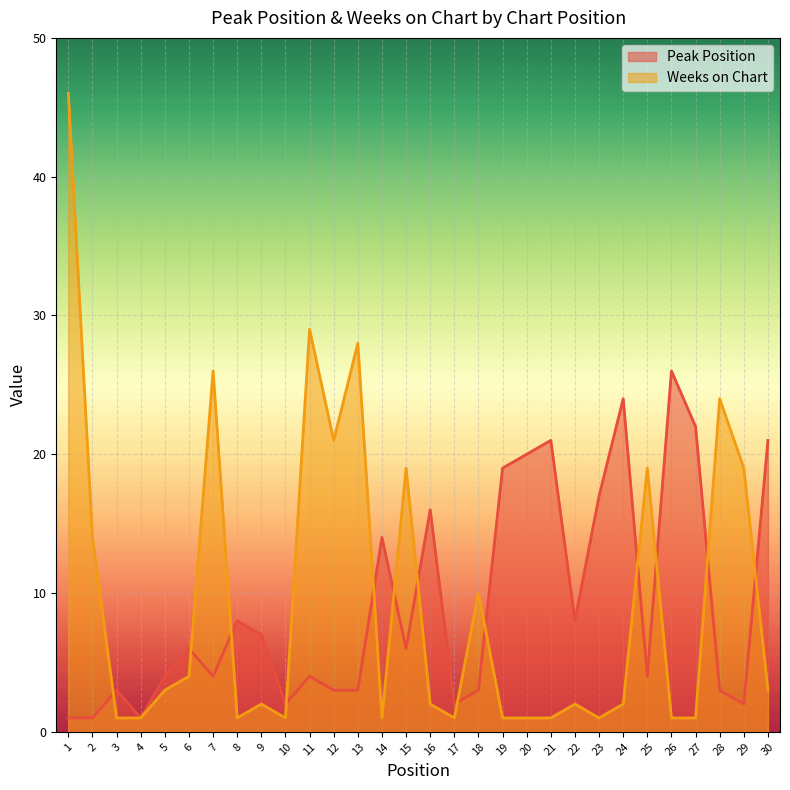

What are all the series names shown in the legend?

Peak Position, Weeks on Chart